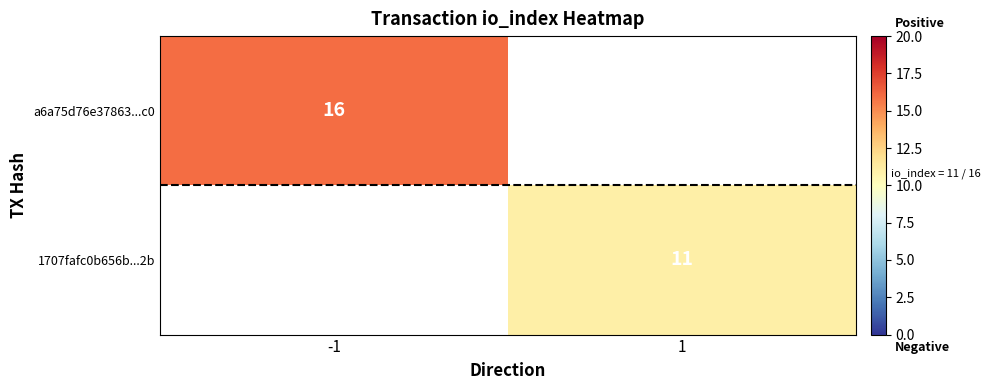

Is it true that threshold equals 0.3 at -1?

False